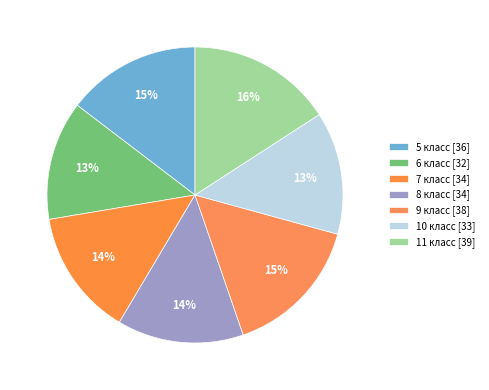

How many segments does this pie chart have?

7